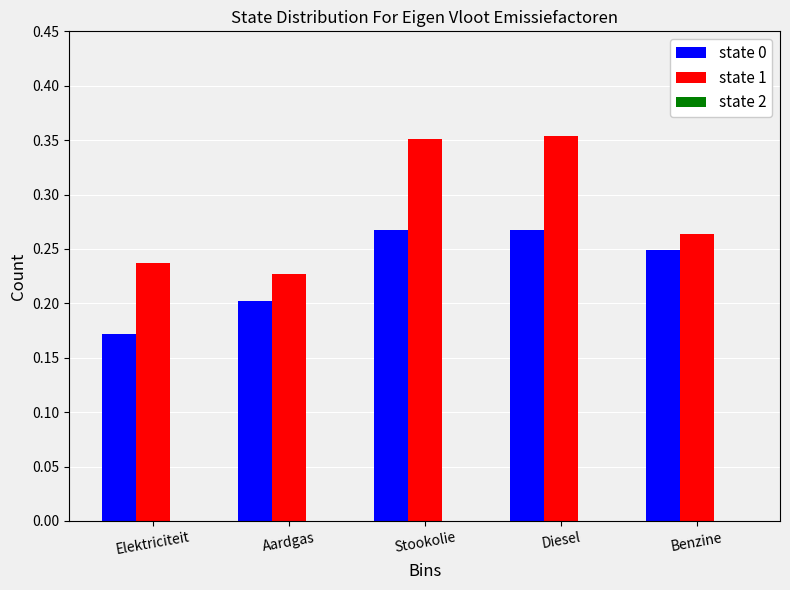

True or false: state 1 has a value of 0.5 at Stookolie.

False